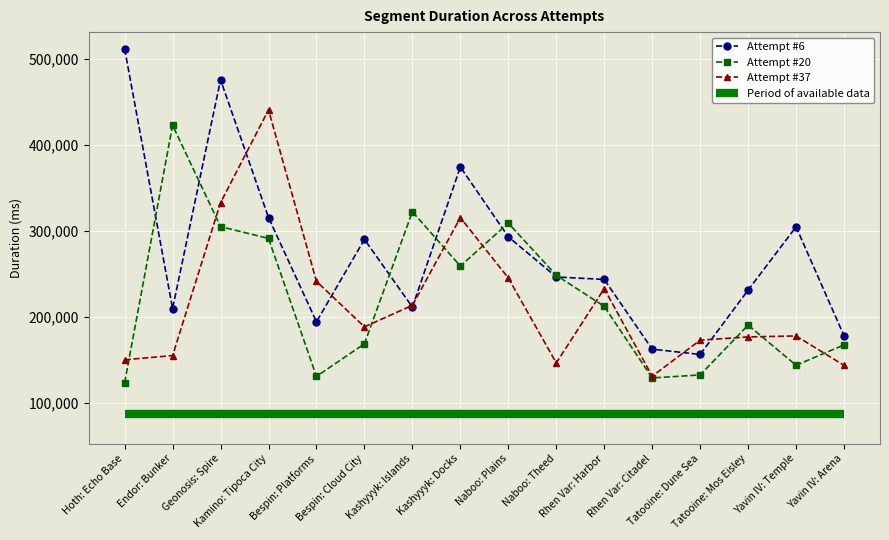

The value of Attempt #37 at Bespin: Cloud City is 304995. True or false?

False